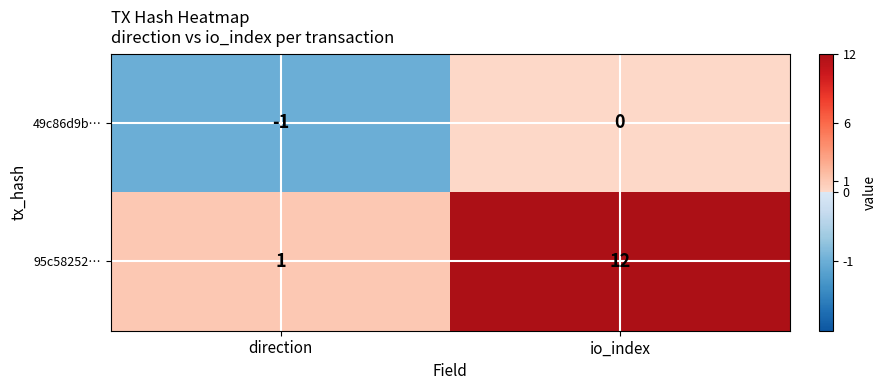

Reading right to left, what are all the values shown in this chart?

49c86d9b…: io_index=0	direction=-1
95c58252…: io_index=12	direction=1